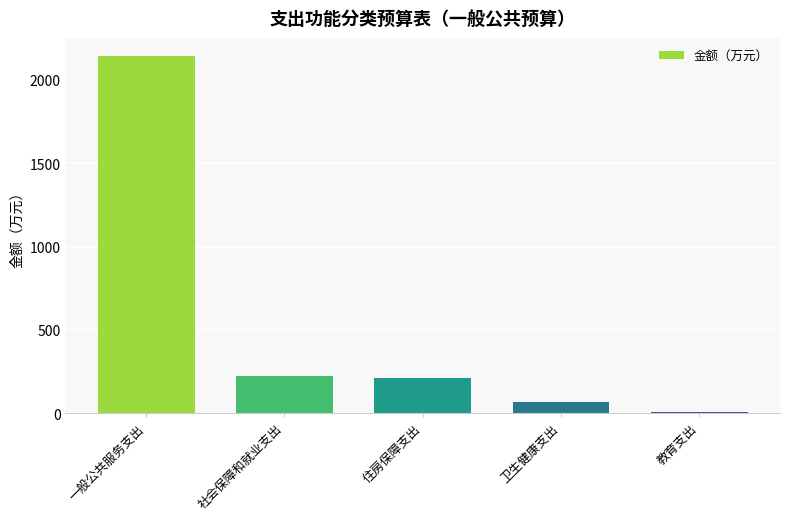

True or false: the data shows 225.4 at 社会保障和就业支出.

True